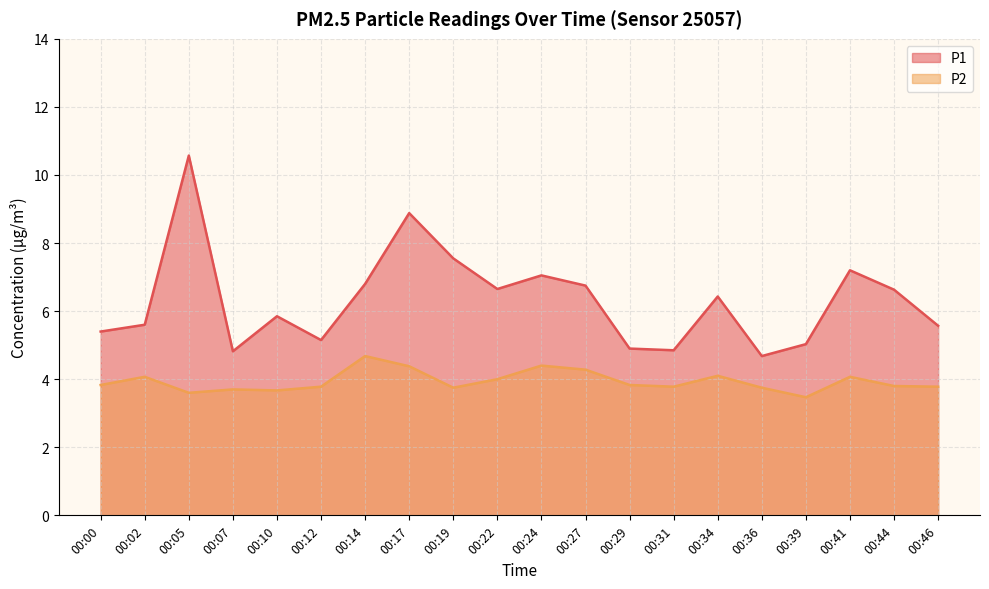

Rank the categories by P1 value from lowest to highest.

00:36, 00:07, 00:31, 00:29, 00:39, 00:12, 00:00, 00:46, 00:02, 00:10, 00:34, 00:44, 00:22, 00:27, 00:14, 00:24, 00:41, 00:19, 00:17, 00:05